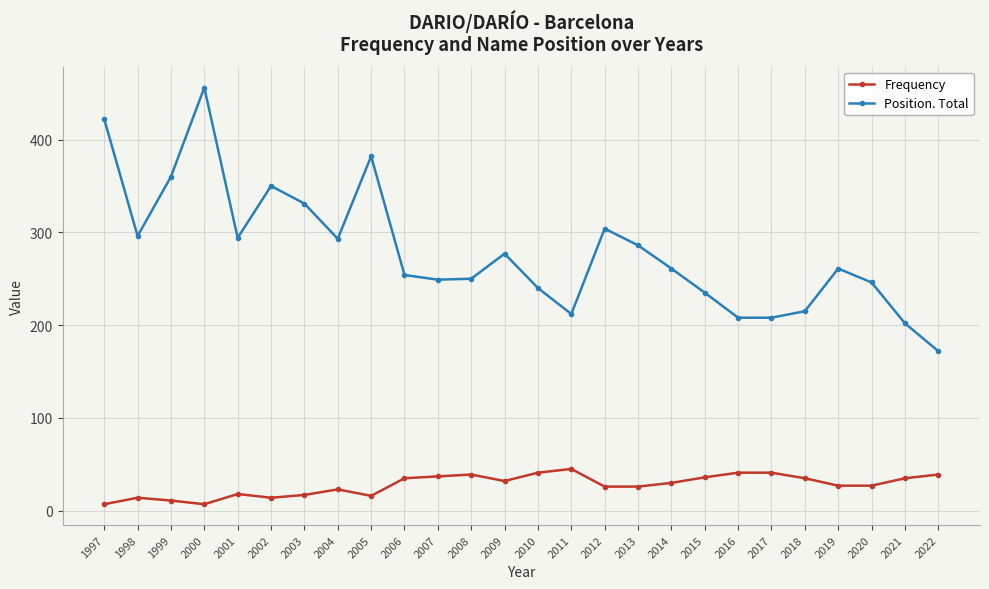

What is the average value of the Position. Total series?

279